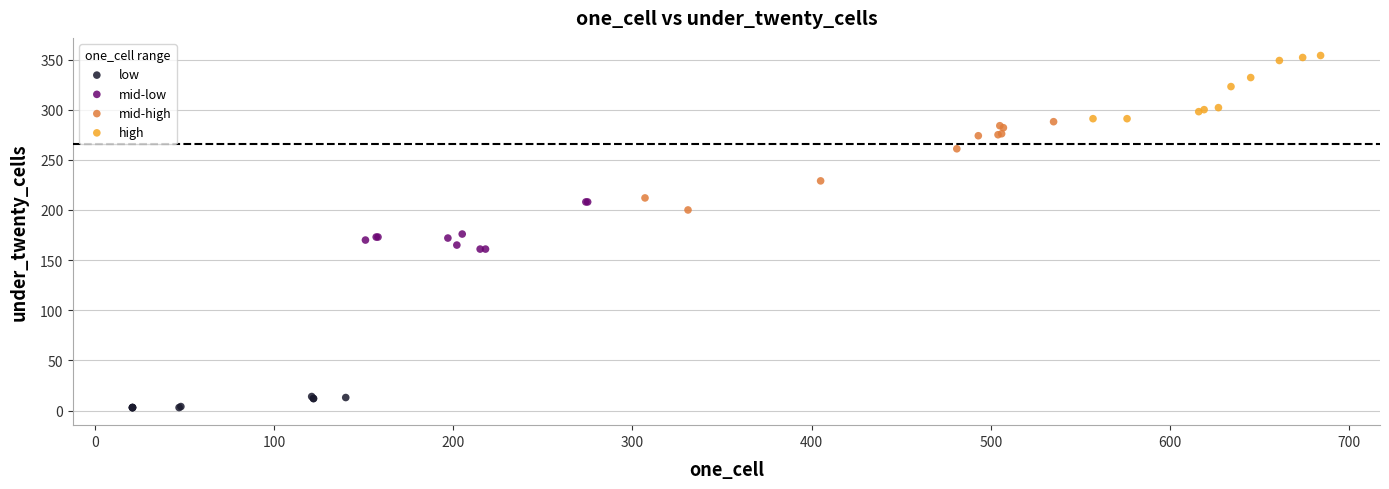

Which series contains the highest Y value?

high